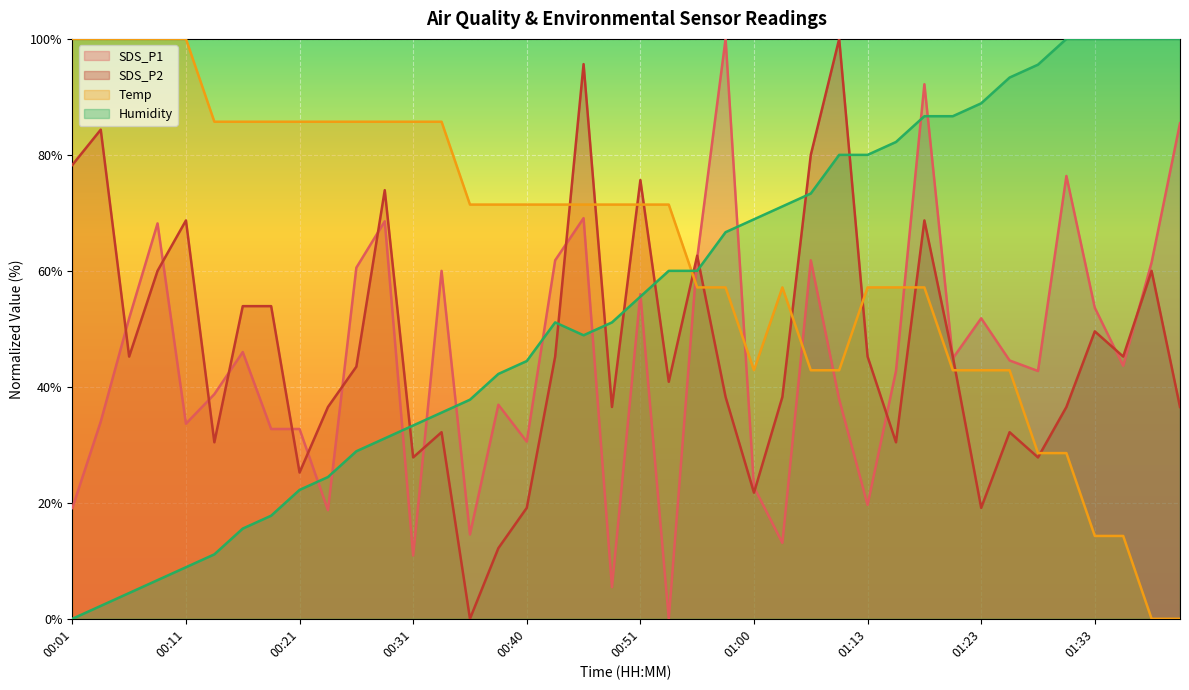

At which category does the chart reach its minimum across all series?

00:53